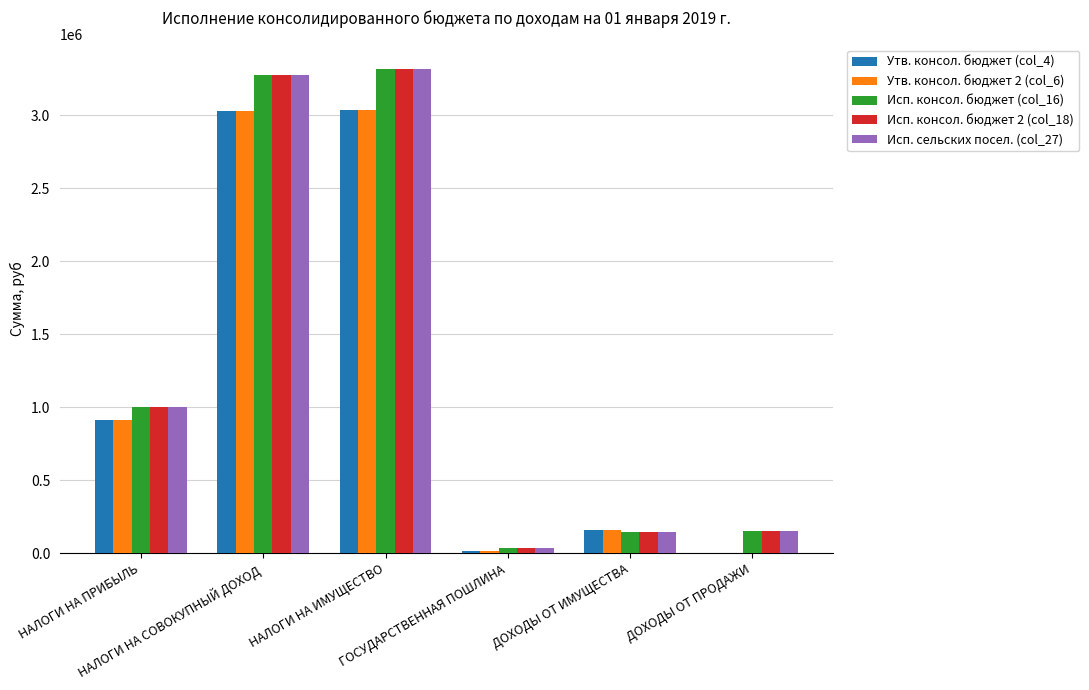

Does the chart contain stacked bars?

No